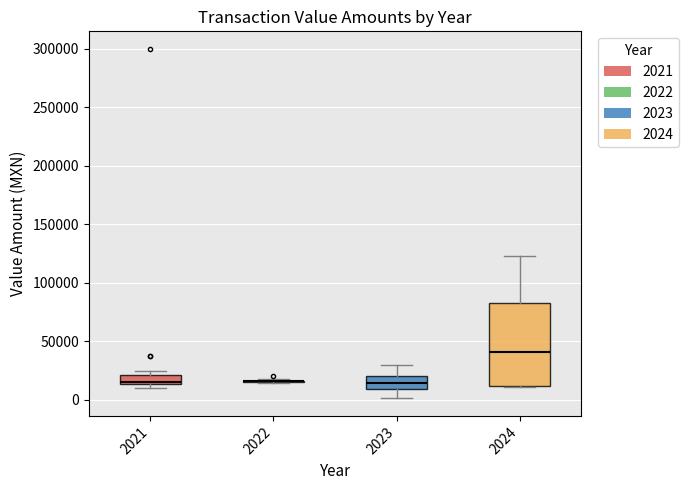

Where is the upper edge of the box at x = 2024 on the y-axis? The values are not printed on the chart, so give them approximately, as read against the axis.

85000